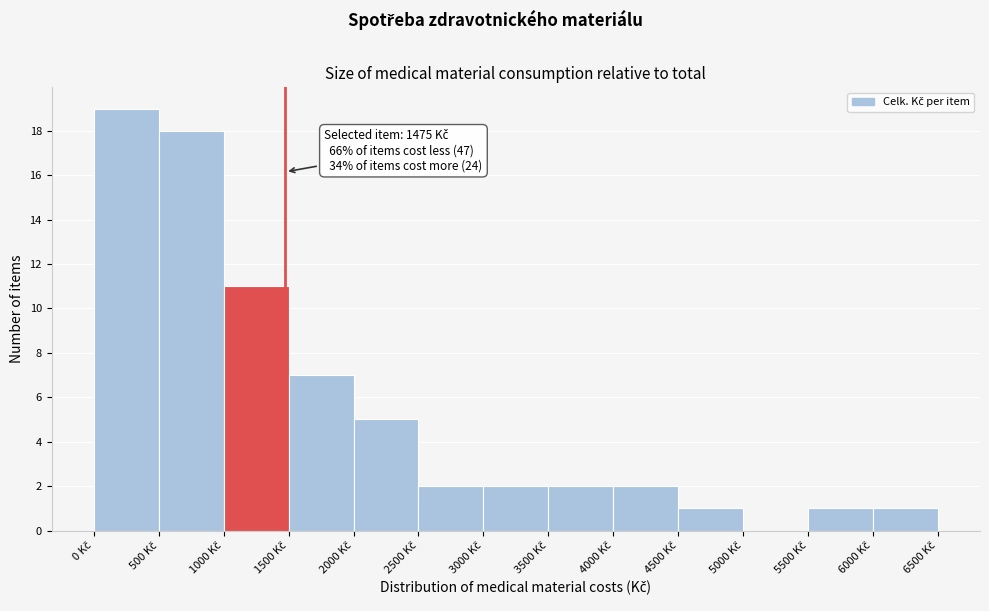

Which range on the x-axis has the tallest bar?

0 to 500